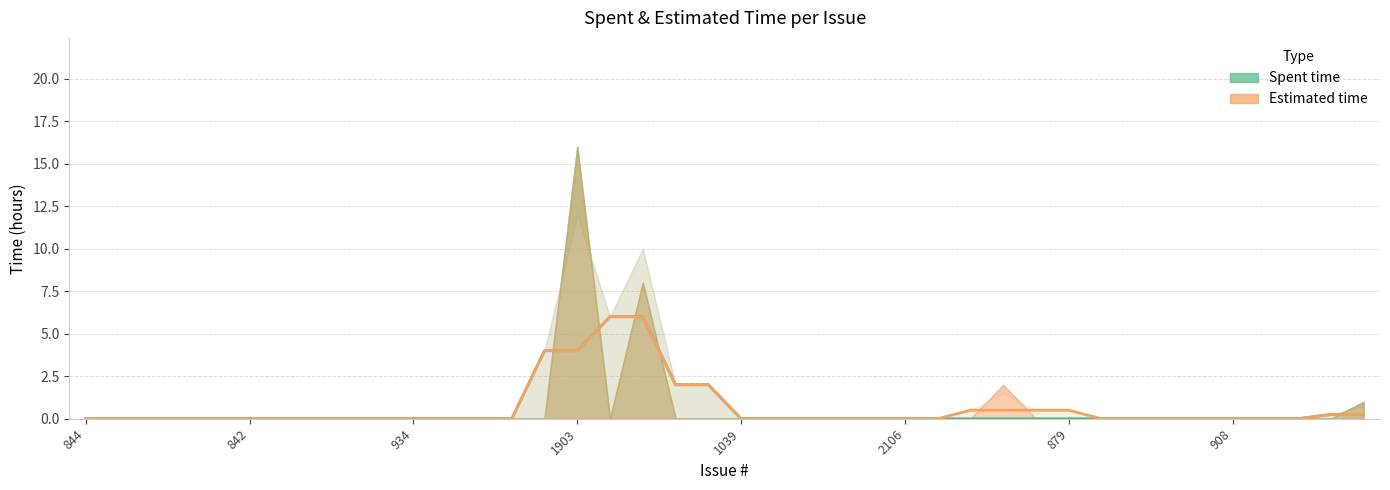

Rank the series by their maximum value, from lowest to highest.

Spent time (trend), Estimated time (trend)